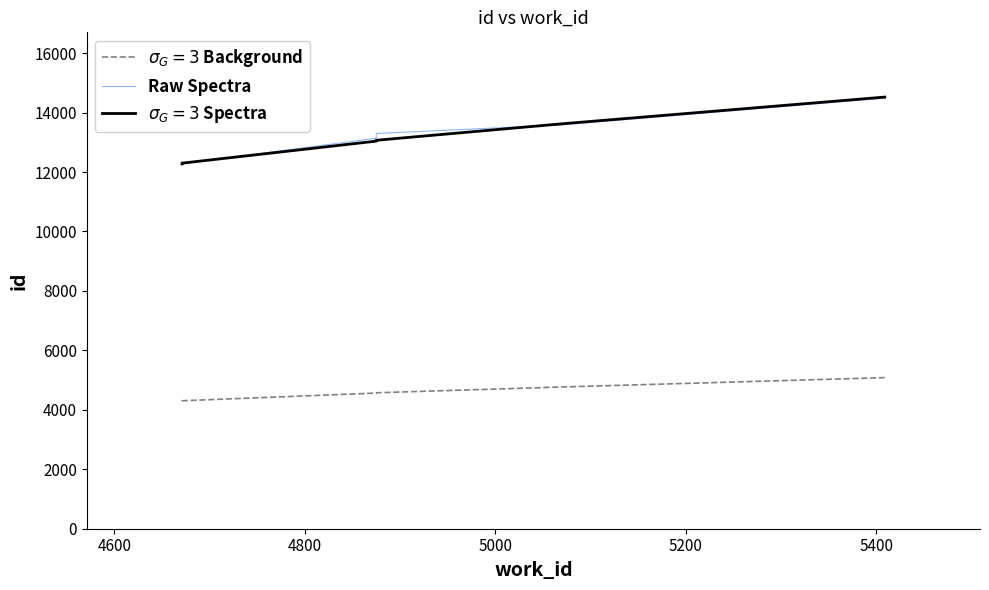

What is the sum of all values?

79129.1